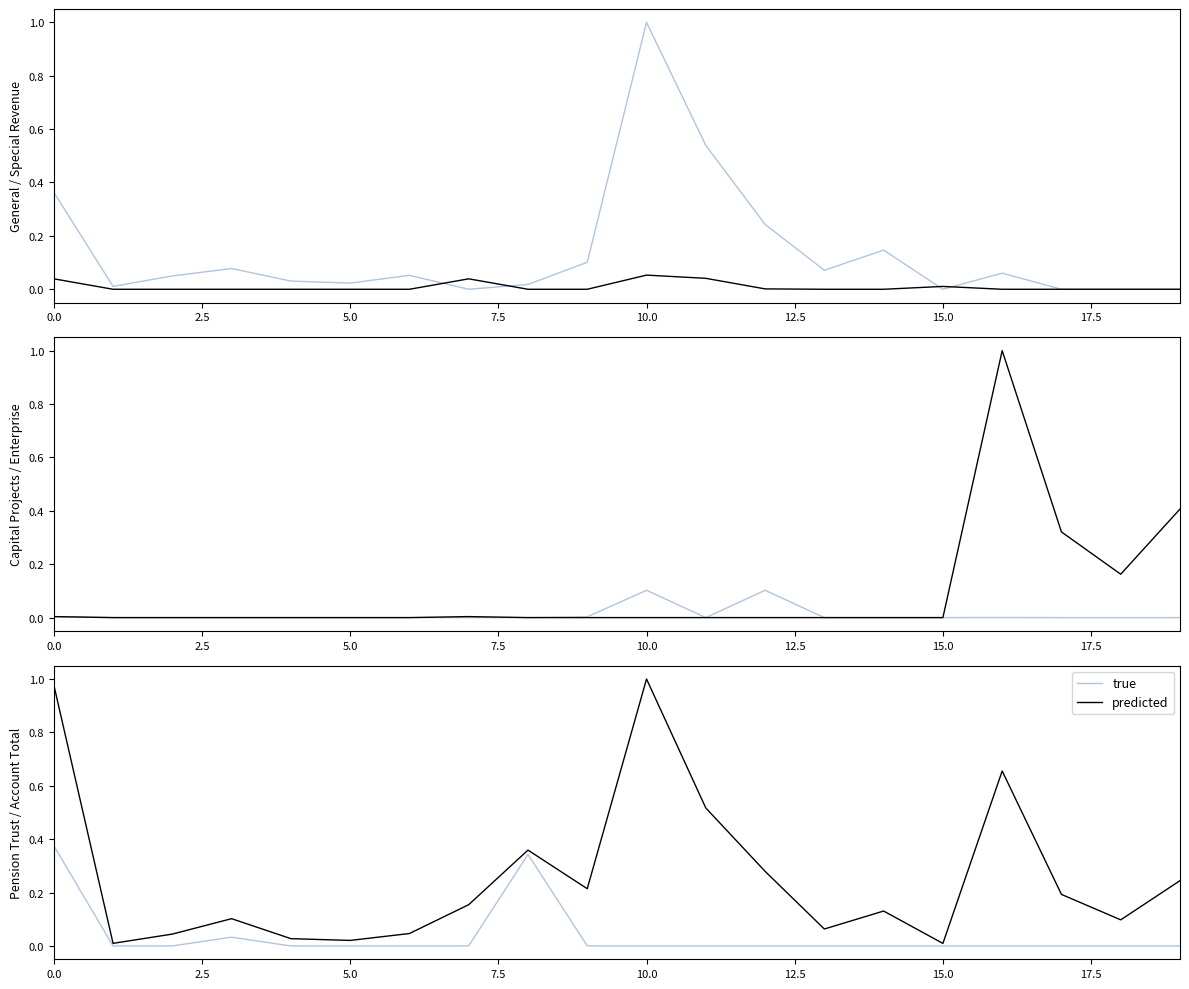

Which series has the widest spread of values?

predicted